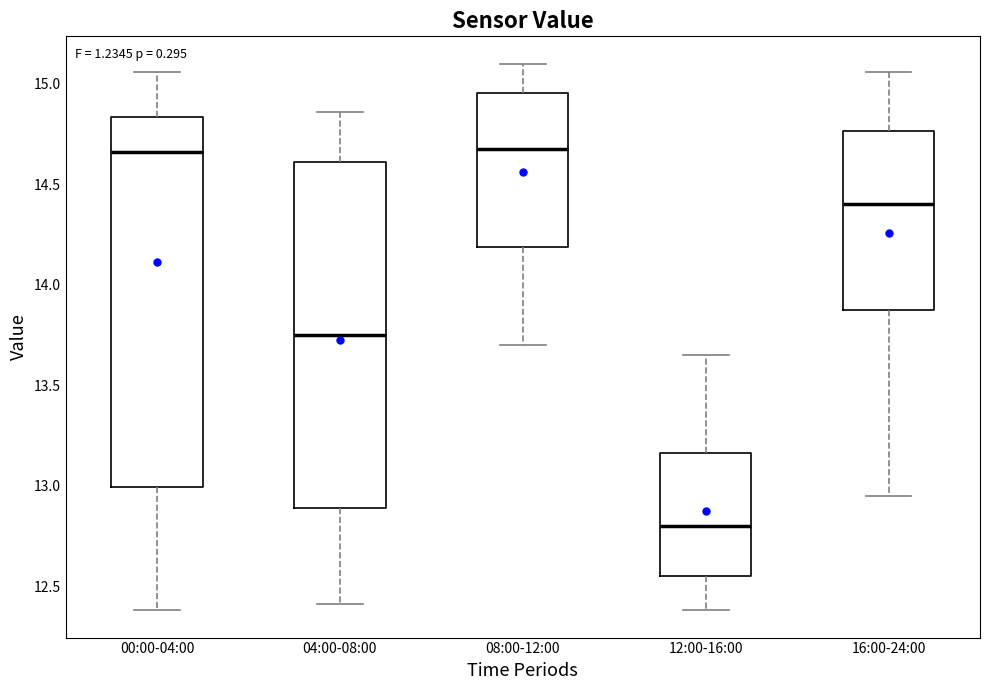

Reading left to right, read every box against the y-axis: the position of its median line, the range the box covers, and the ends of its whiskers. The values are not printed on the chart, so give them approximately, as read against the axis.

00:00-04:00: median 14.65, box 13.00 to 14.85, whiskers 12.40 to 15.05
04:00-08:00: median 13.75, box 12.90 to 14.60, whiskers 12.40 to 14.85
08:00-12:00: median 14.70, box 14.20 to 14.95, whiskers 13.70 to 15.10
12:00-16:00: median 12.80, box 12.55 to 13.15, whiskers 12.40 to 13.65
16:00-24:00: median 14.40, box 13.90 to 14.75, whiskers 12.95 to 15.05